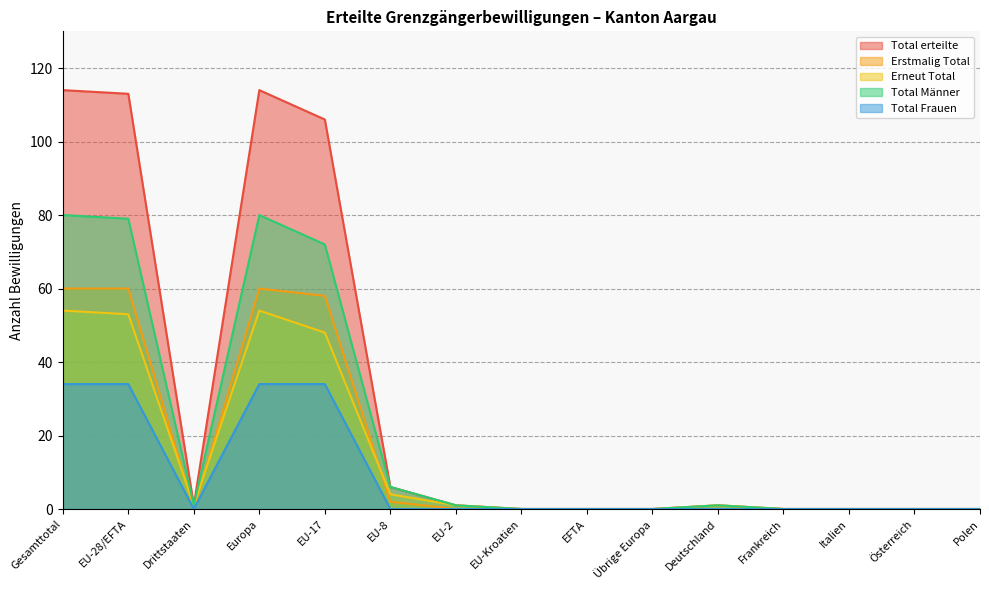

How many lines are shown in the chart?

5